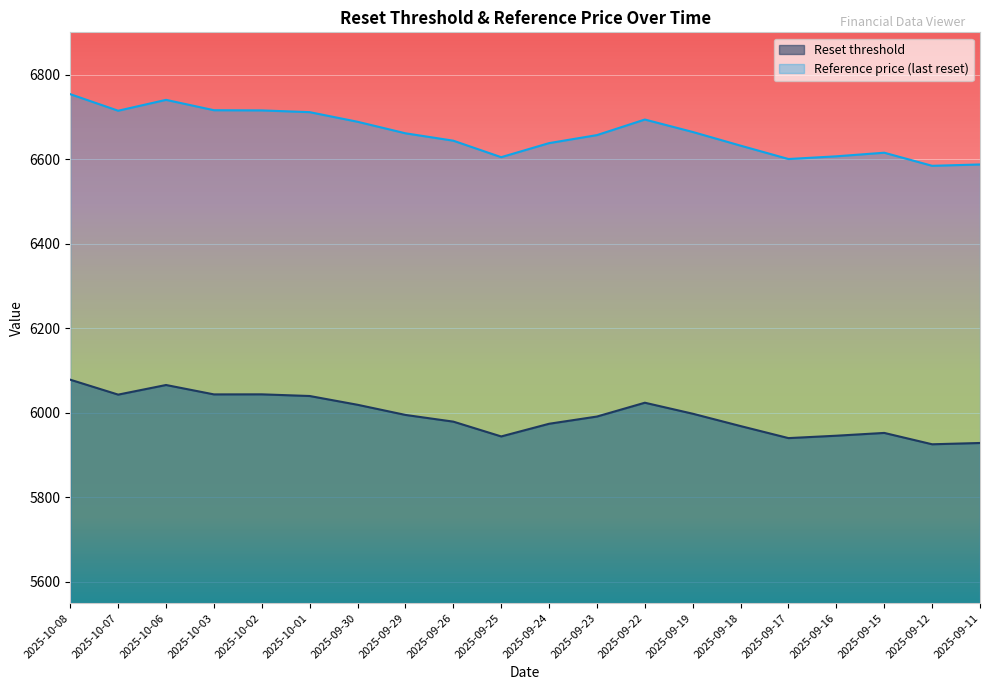

What is the difference between the maximum and second lowest values in the Reference price (last reset) series?

166.2